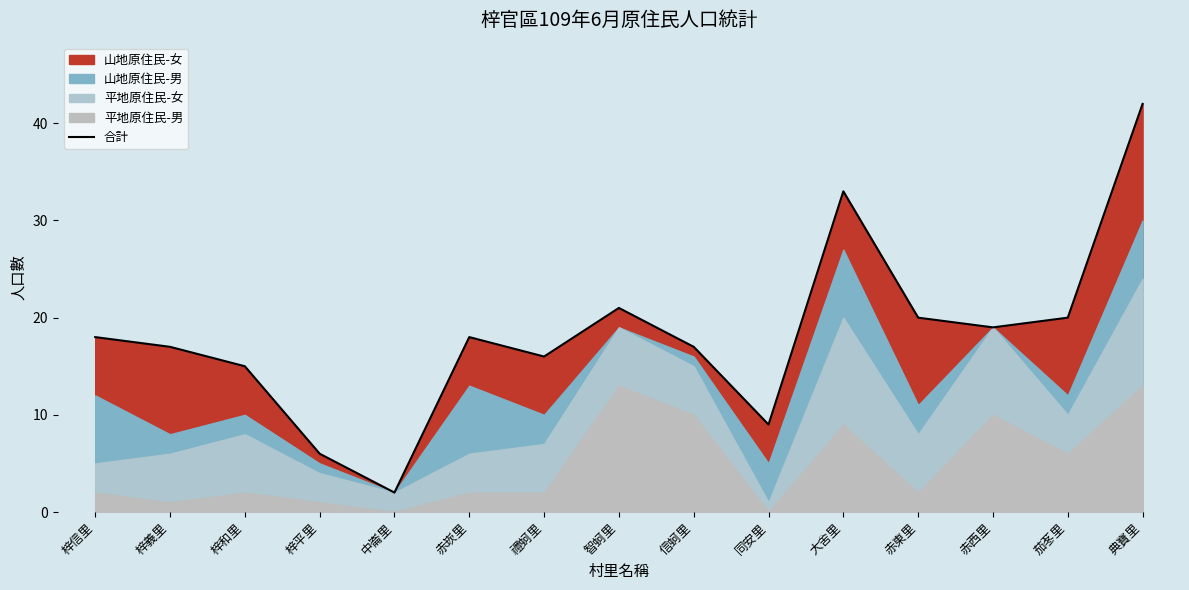

Approximately how many times larger is the value at 赤崁里 compared to 赤西里?

0.9